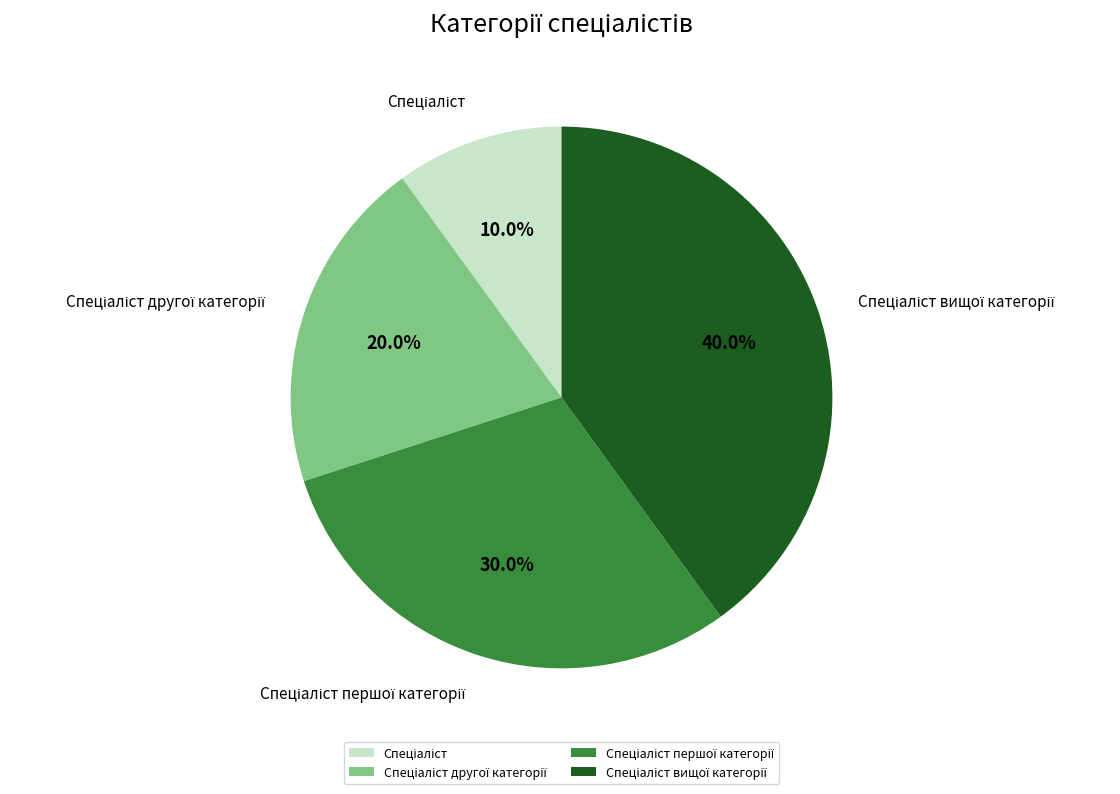

Does any single category account for the majority?

No